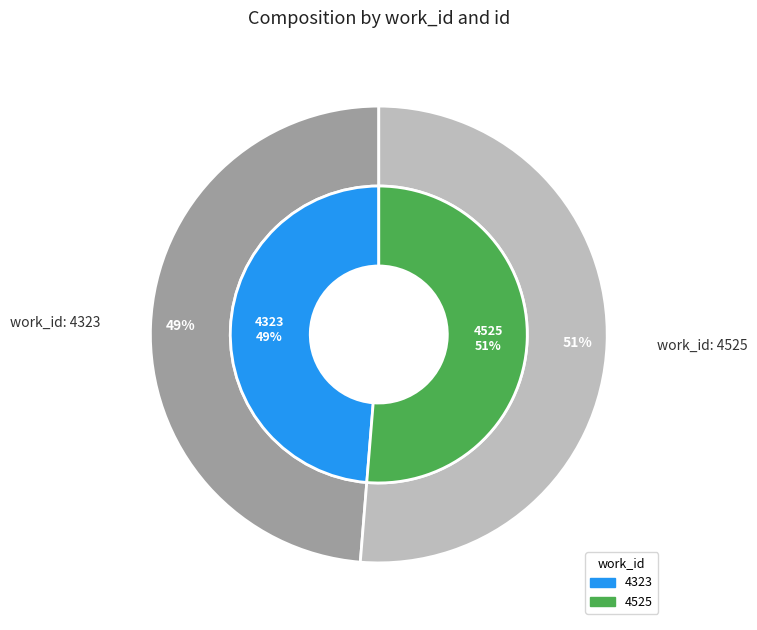

Count the number of slices in the pie.

2